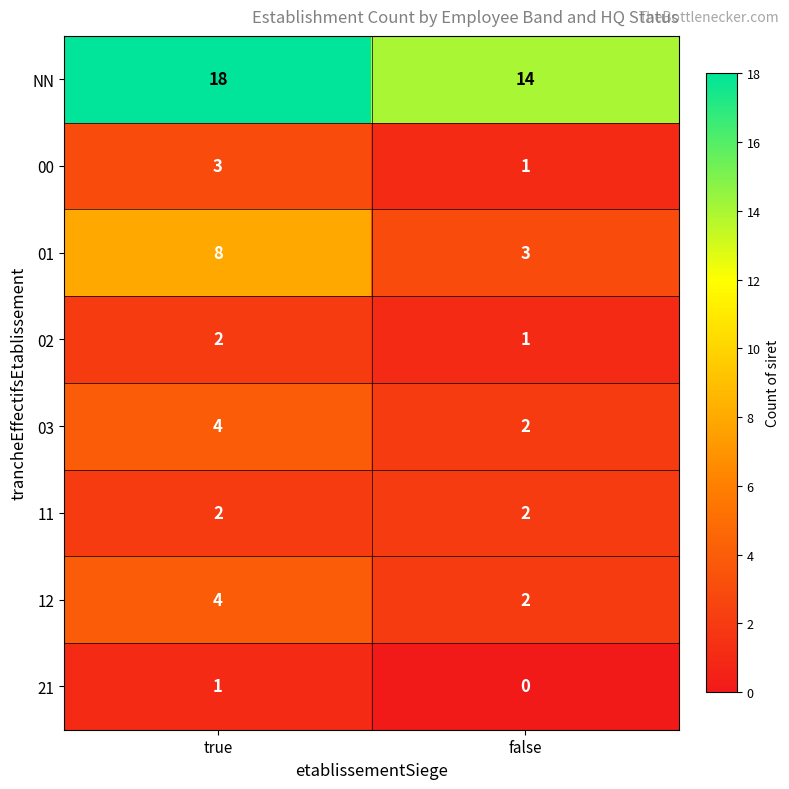

Which series has the widest spread of values?

01